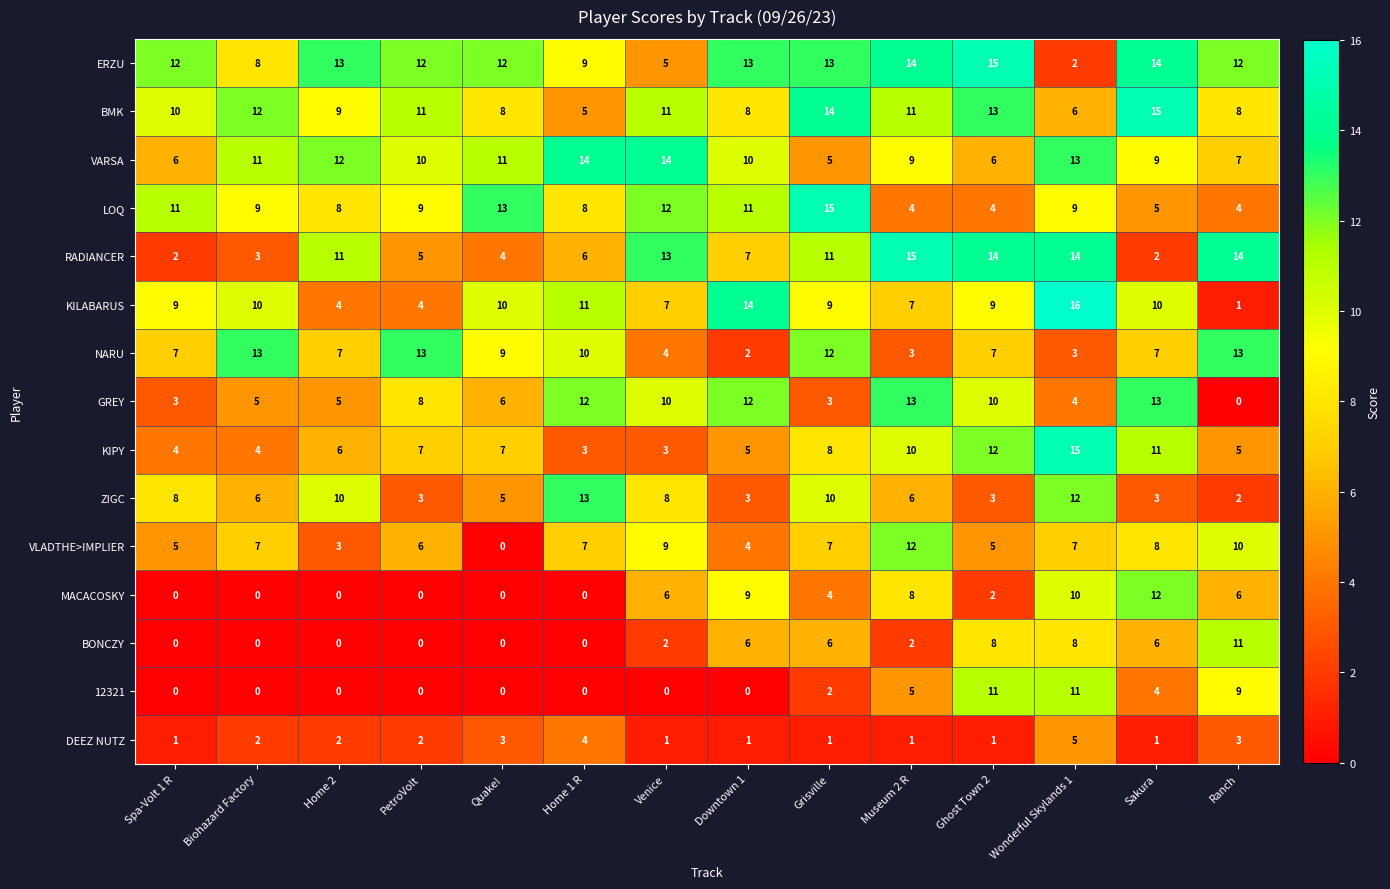

Which category has the highest value across all series?

Wonderful Skylands 1